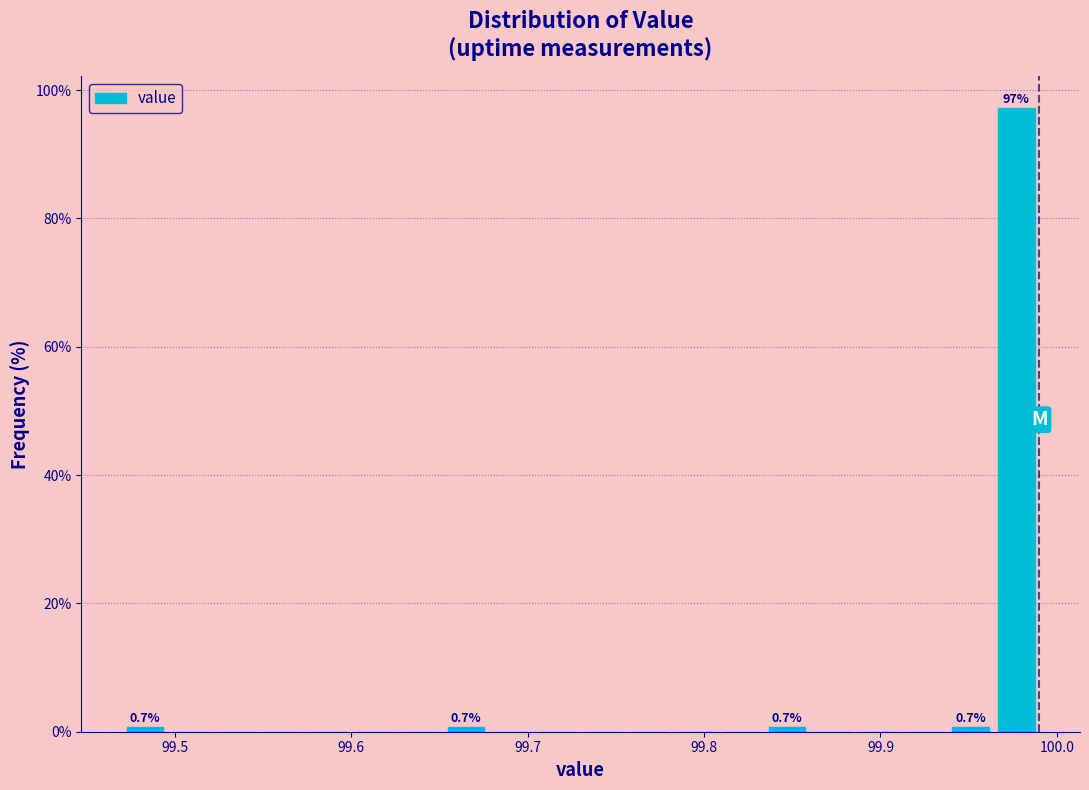

Read against the x-axis, roughly where is the centre of the tallest bar?

99.98